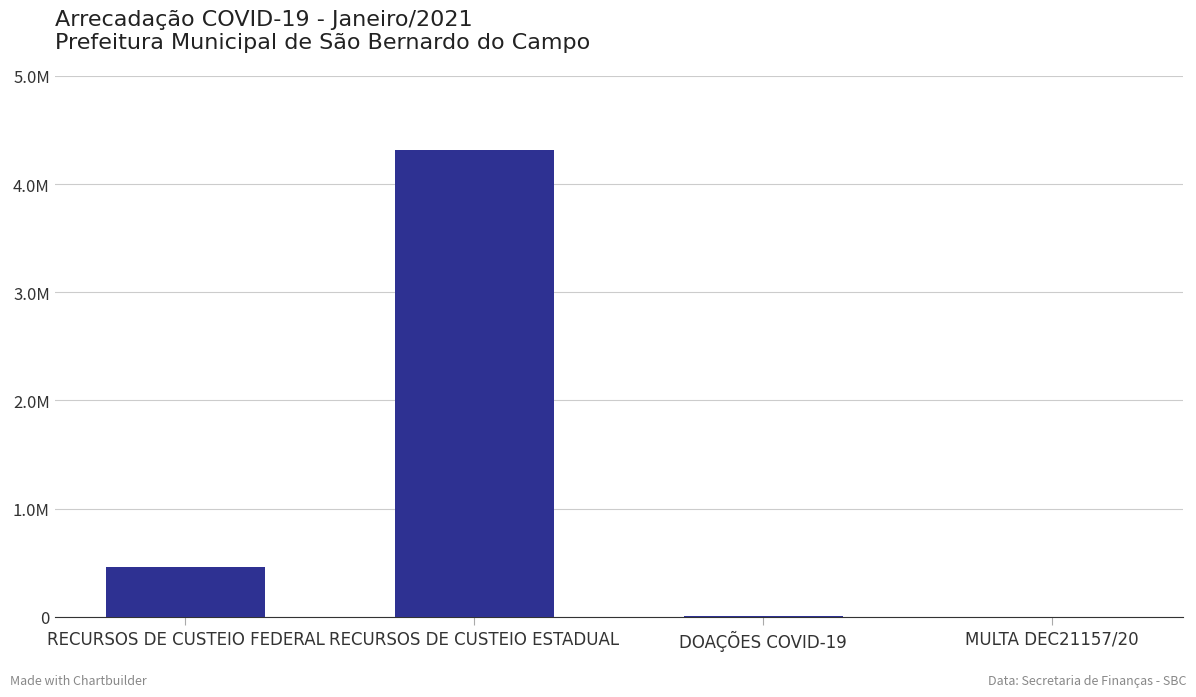

What is the change in value from DOAÇÕES COVID-19 to MULTA DEC21157/20?

-3300